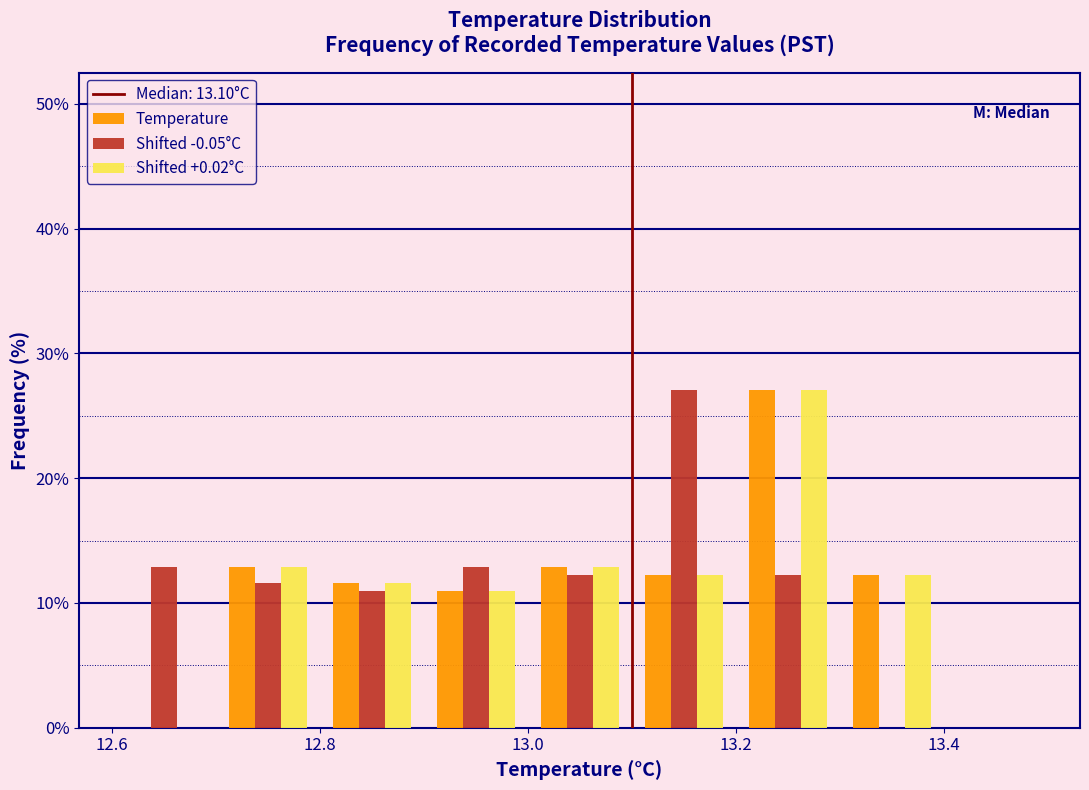

Reading left to right, transcribe this chart: for each range on the x-axis, give the height of each series' bar. The values are not printed on the chart, so give them approximately, as read against the axis.

12.6 to 12.7: Temperature=0	Shifted -0.05°C=13	Shifted +0.02°C=0
12.7 to 12.8: Temperature=13	Shifted -0.05°C=12	Shifted +0.02°C=13
12.8 to 12.9: Temperature=12	Shifted -0.05°C=11	Shifted +0.02°C=12
12.9 to 13.0: Temperature=11	Shifted -0.05°C=13	Shifted +0.02°C=11
13.0 to 13.1: Temperature=13	Shifted -0.05°C=12	Shifted +0.02°C=13
13.1 to 13.2: Temperature=12	Shifted -0.05°C=27	Shifted +0.02°C=12
13.2 to 13.3: Temperature=27	Shifted -0.05°C=12	Shifted +0.02°C=27
13.3 to 13.4: Temperature=12	Shifted -0.05°C=0	Shifted +0.02°C=12
13.4 to 13.5: Temperature=0	Shifted -0.05°C=0	Shifted +0.02°C=0